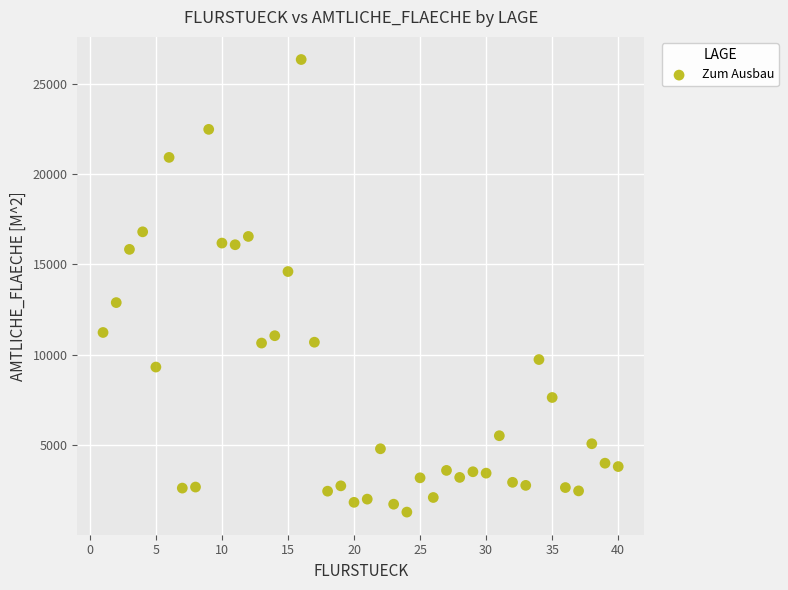

What is the range of Y values (max minus min)?

25066